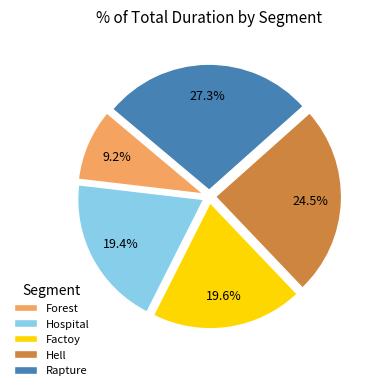

Count the number of slices in the pie.

5